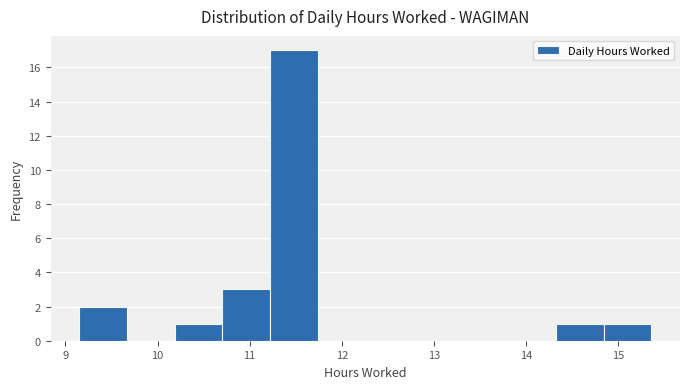

Reading left to right, transcribe this chart: for each bar, give the range it covers on the x-axis and its height. Neither the bar edges nor the heights are printed on the chart, so give them approximately, as read against the axes.

9.2 to 9.7: 2
9.7 to 10.2: 0
10.2 to 10.7: 1
10.7 to 11.2: 3
11.2 to 11.7: 17
11.7 to 12.3: 0
12.3 to 12.8: 0
12.8 to 13.3: 0
13.3 to 13.8: 0
13.8 to 14.3: 0
14.3 to 14.8: 1
14.8 to 15.4: 1